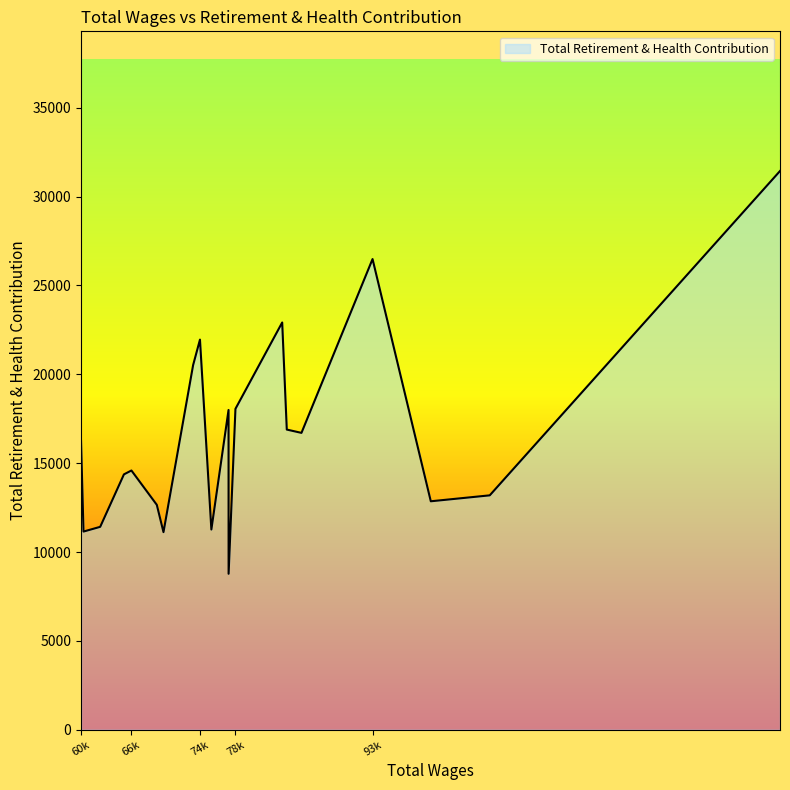

What is the difference between the maximum and minimum values?

22664